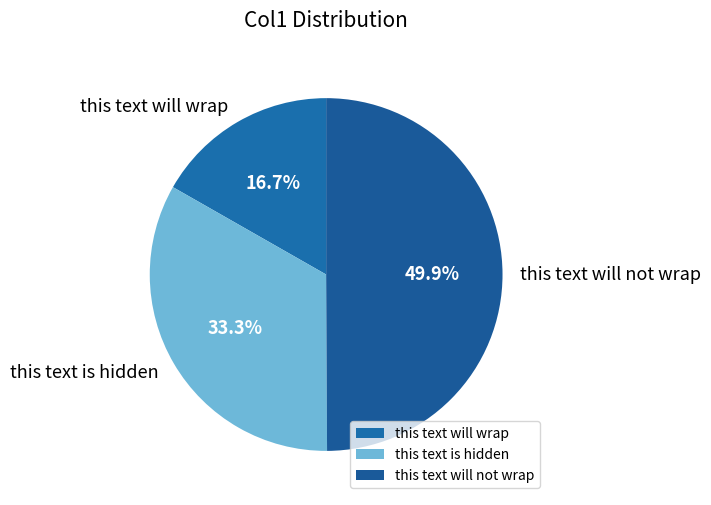

Which slice is the largest?

this text will not wrap